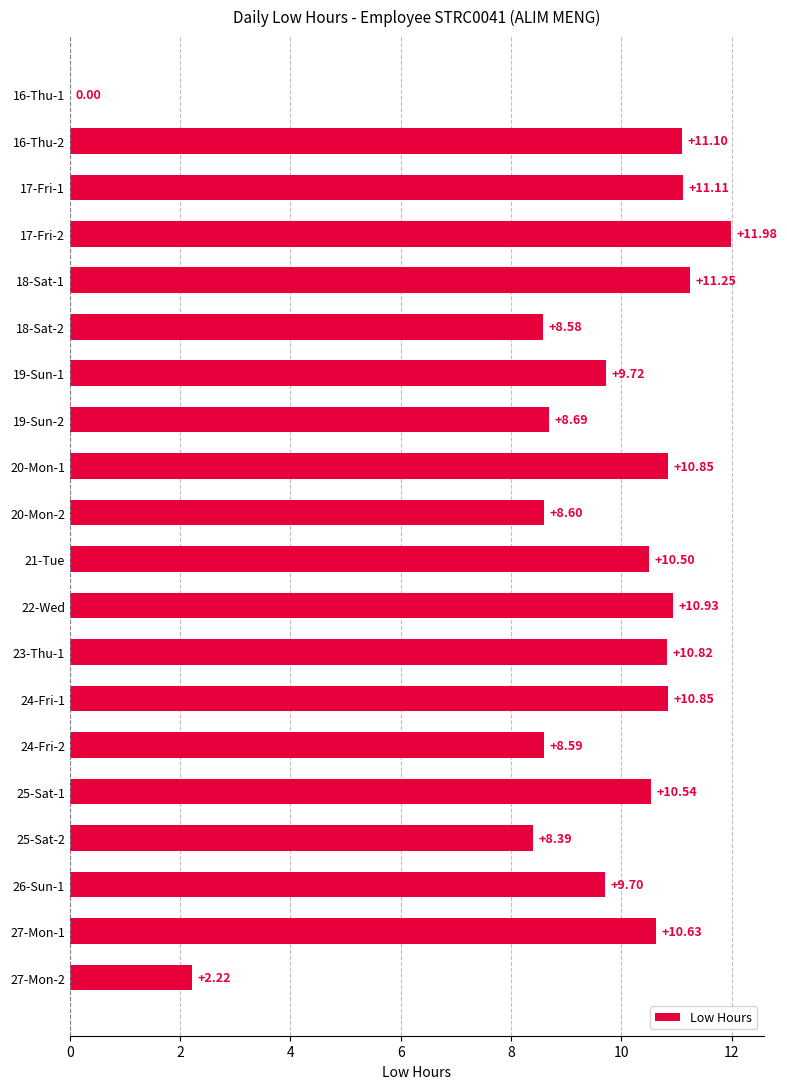

What is the sum of all values?

185.1